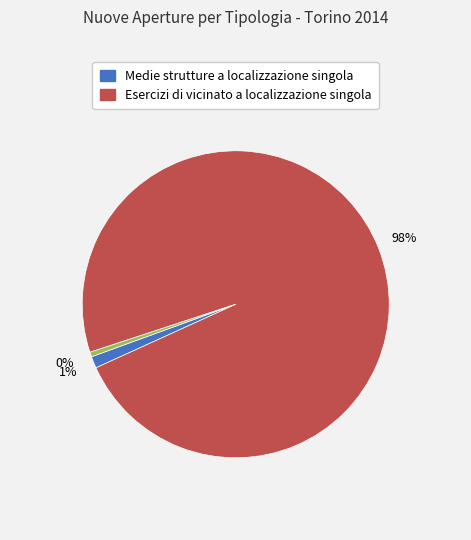

How many segments does this pie chart have?

3